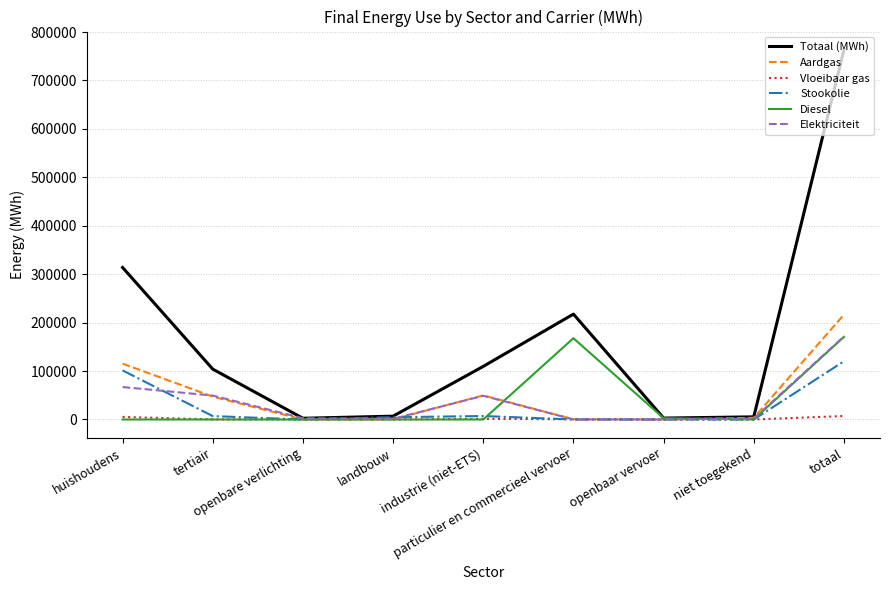

In Aardgas, how many points are lower than both neighbors (excluding endpoints)?

2